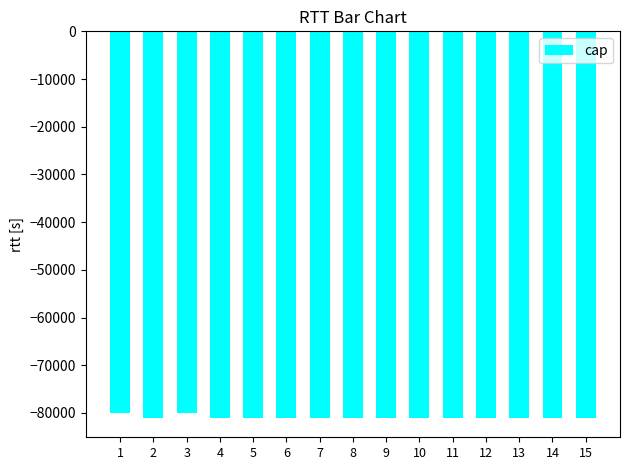

Count the number of values greater than -81020.

5